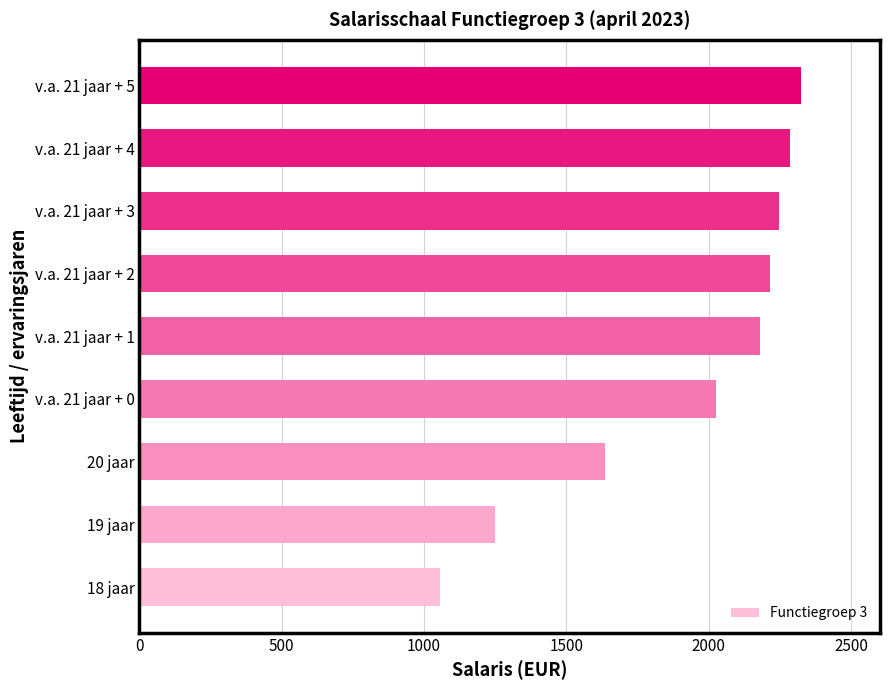

Are the bars horizontal?

Yes